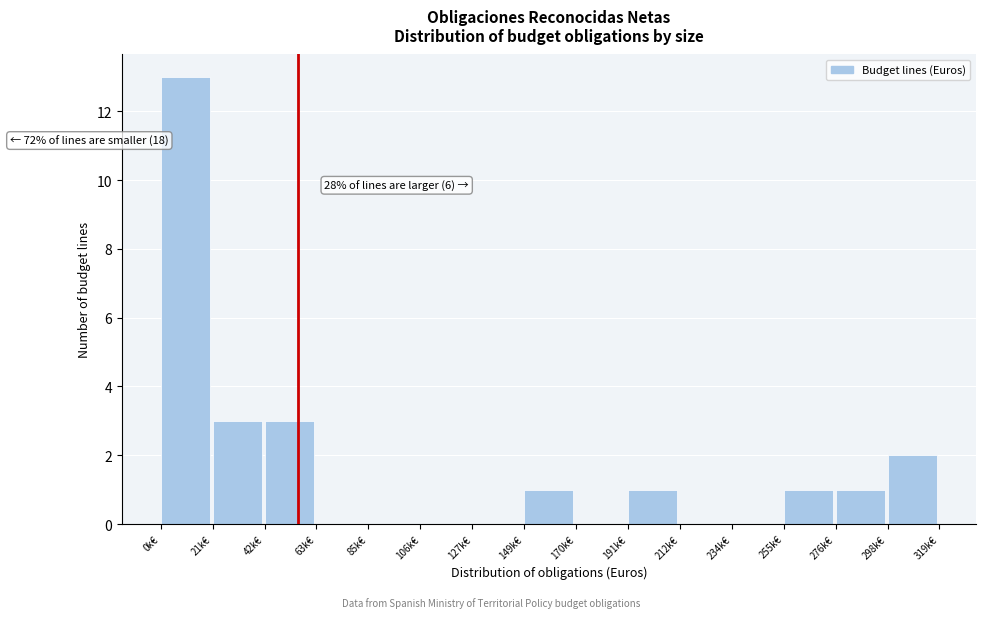

Reading left to right, extract all data points from this chart.

0k€=13	21k€=3	42k€=3	63k€=0	85k€=0	106k€=0	127k€=0	149k€=1	170k€=0	191k€=1	212k€=0	234k€=0	255k€=1	276k€=1	298k€=2